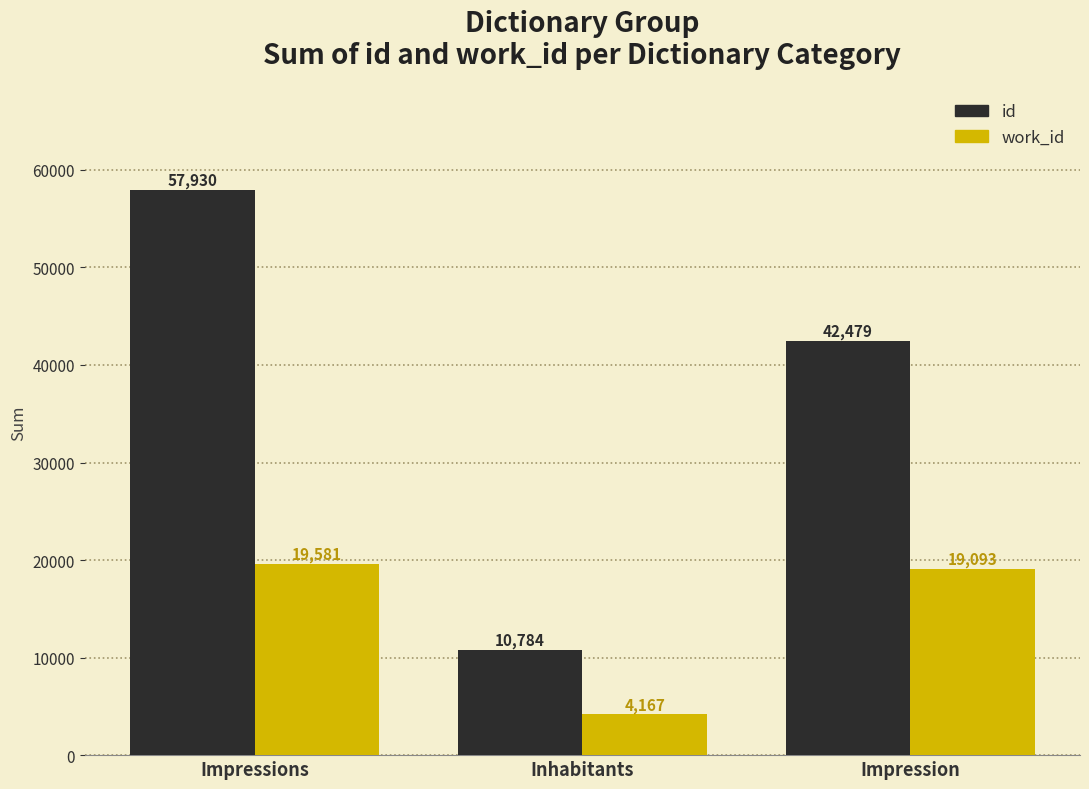

At which category is the sum across all series the highest?

Impressions